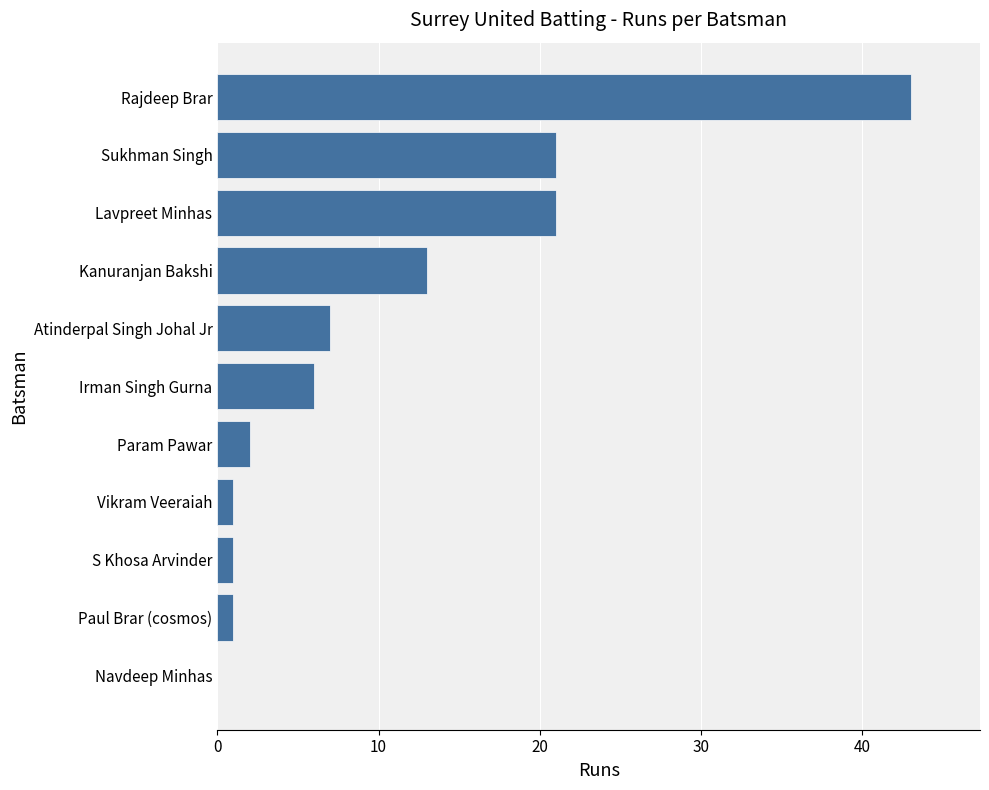

Between Sukhman Singh and Irman Singh Gurna, which is larger?

Sukhman Singh